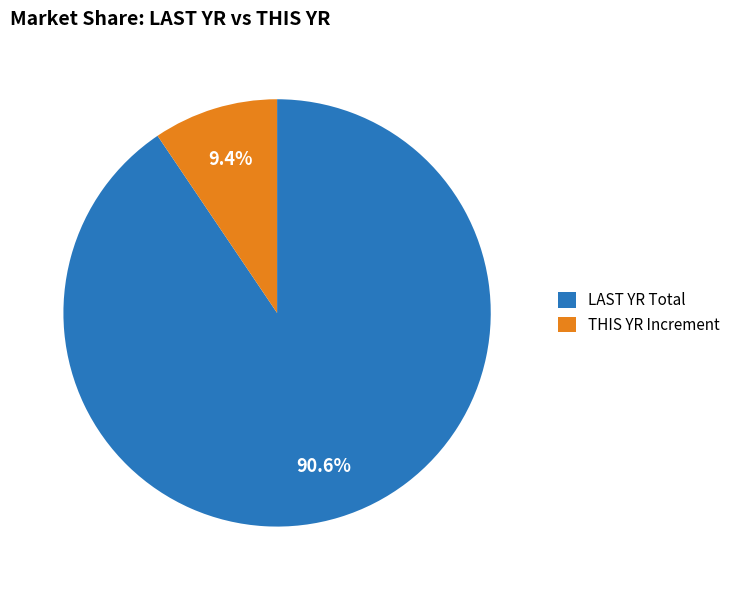

Does any single category account for the majority?

Yes